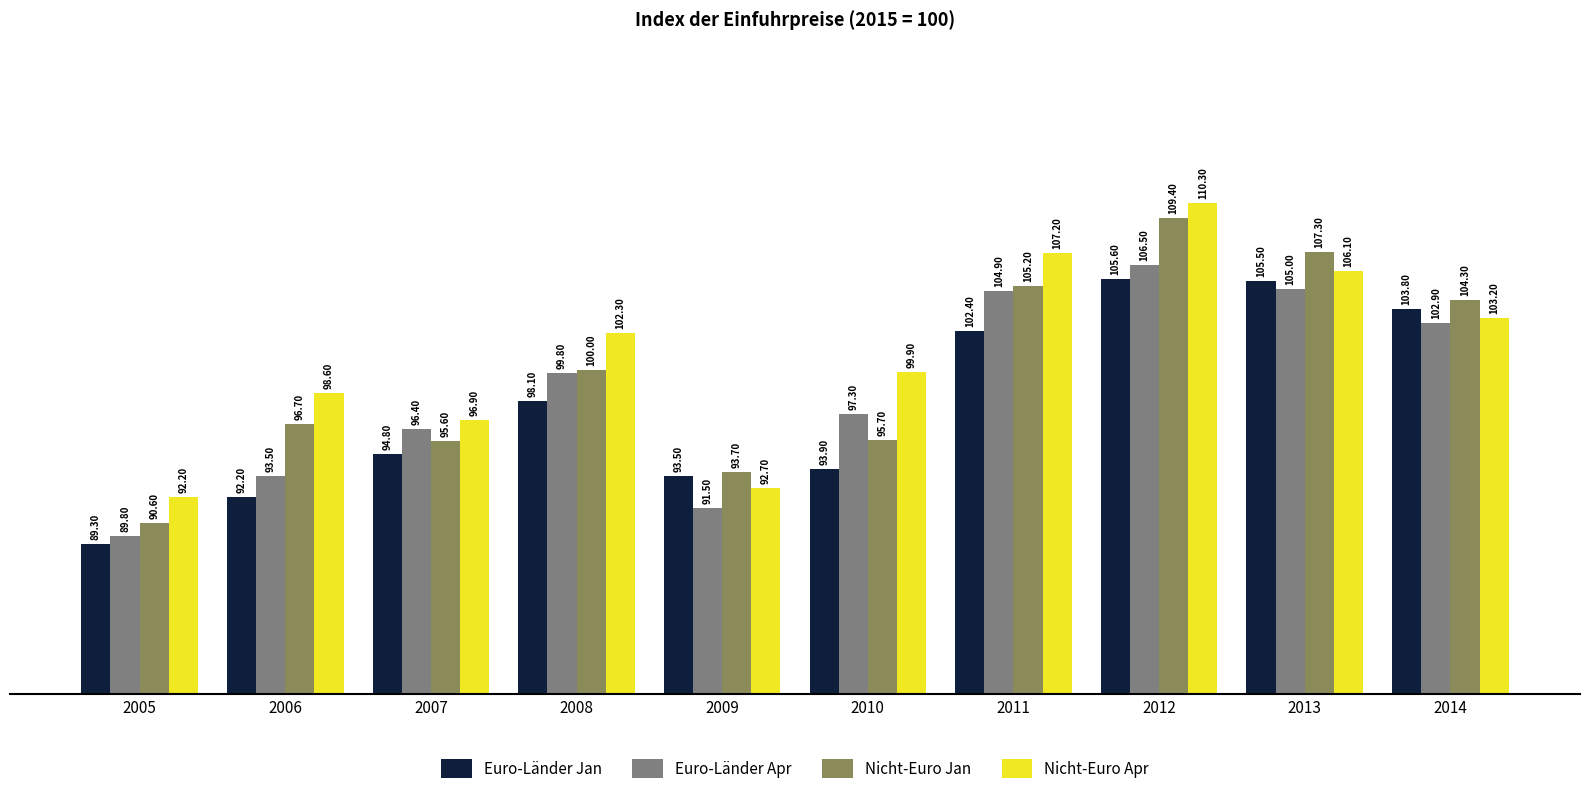

Between 2007 and 2009, which series saw the biggest shift?

Euro-Länder Apr